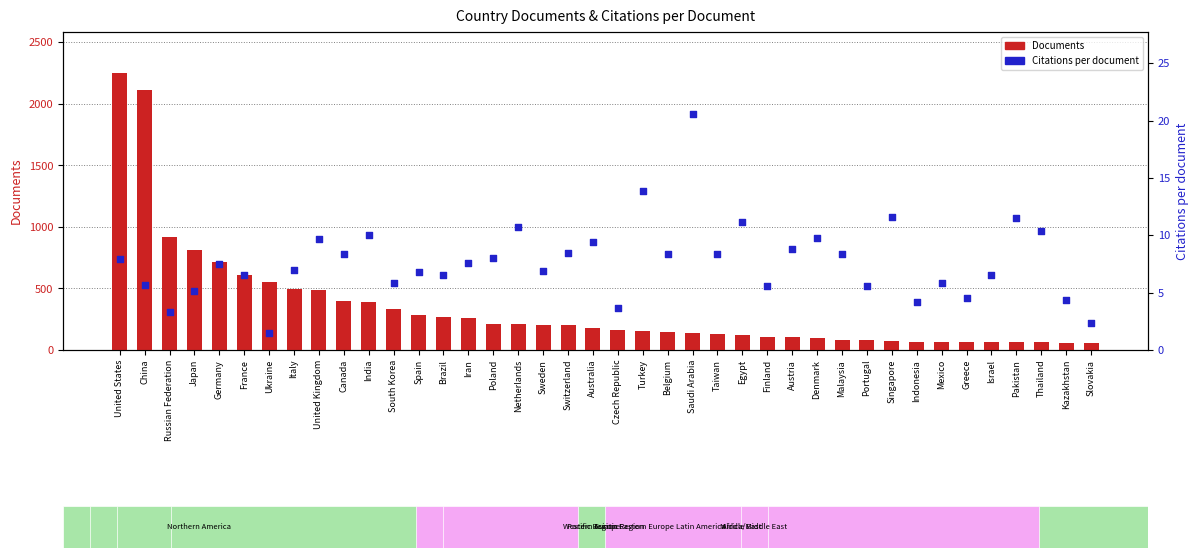

At which category is the sum across all series the highest?

United States